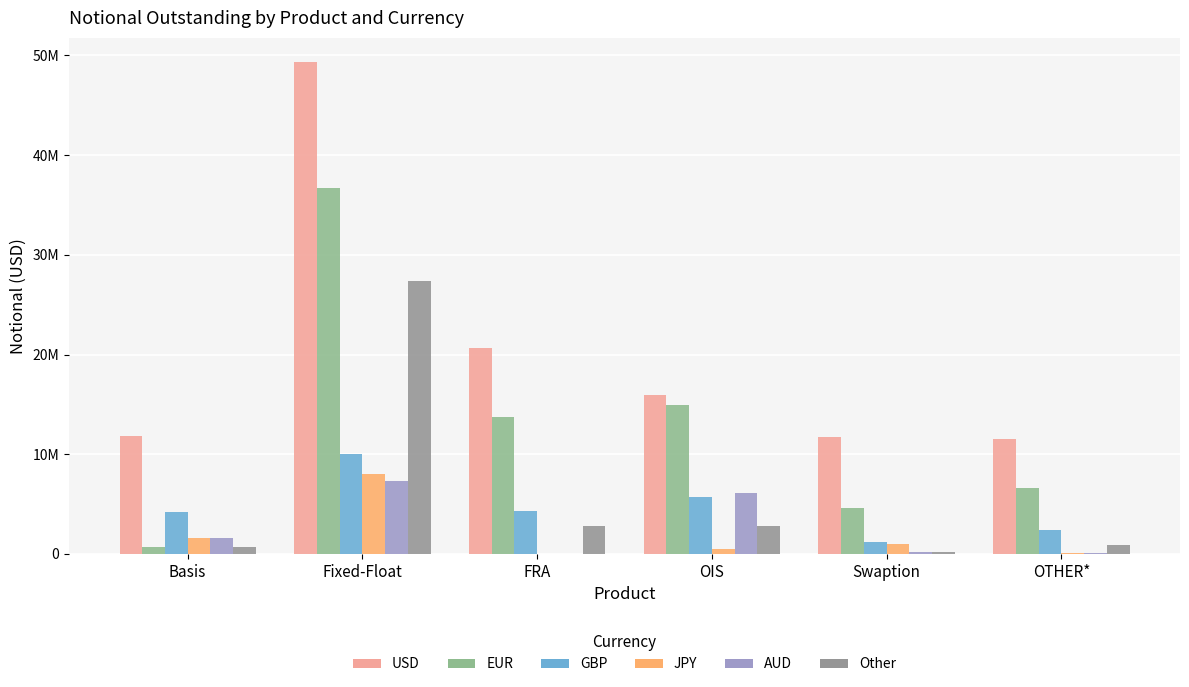

List the labels in order of Other value, smallest first.

Swaption, Basis, OTHER*, FRA, OIS, Fixed-Float